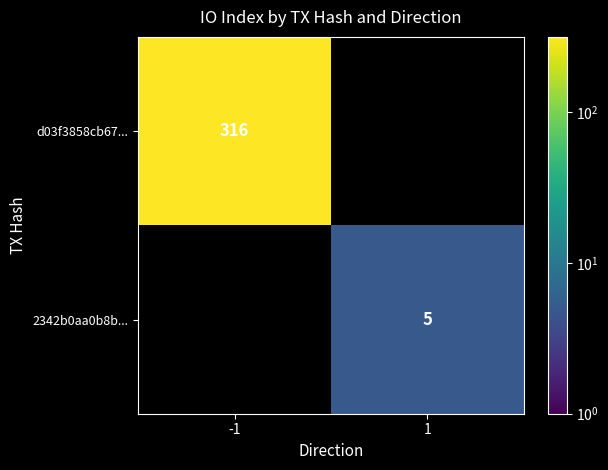

True or false: d03f3858cb67... has a value of 316 at -1.

True